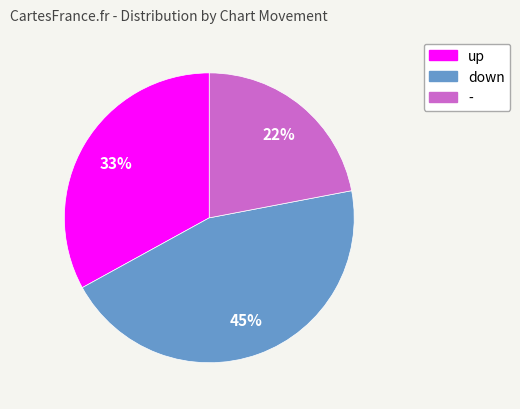

Which category has the smallest portion of the pie?

-